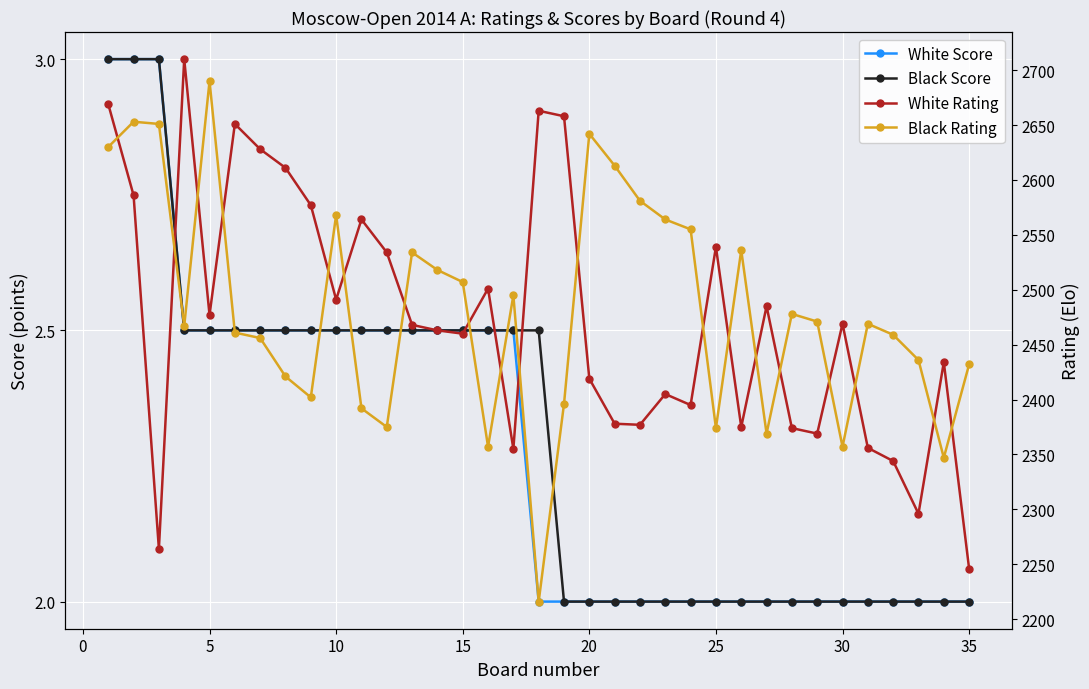

In Black Rating, how many points are lower than both neighbors (excluding endpoints)?

9